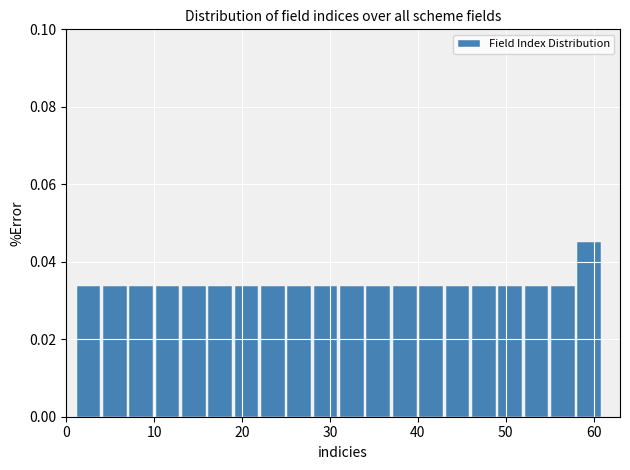

Read against the x-axis, roughly where is the centre of the tallest bar?

60